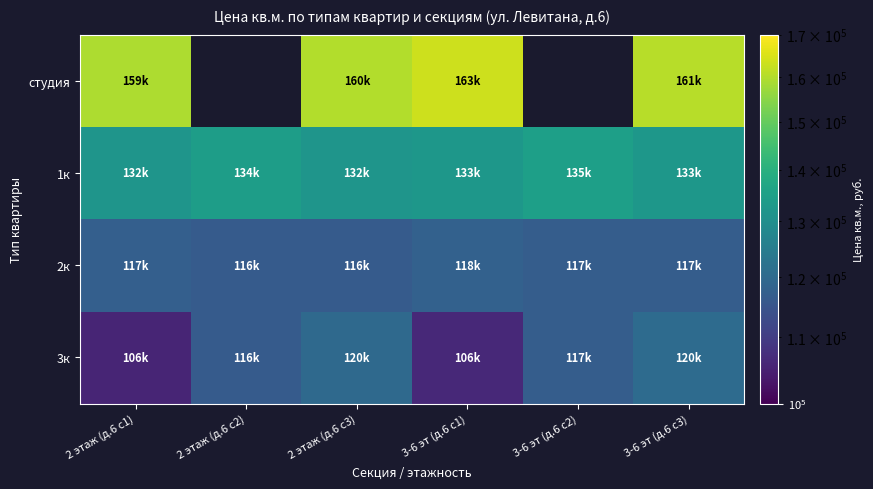

The value of студия at 2 этаж (д.6 с1) is 222047.7. True or false?

False